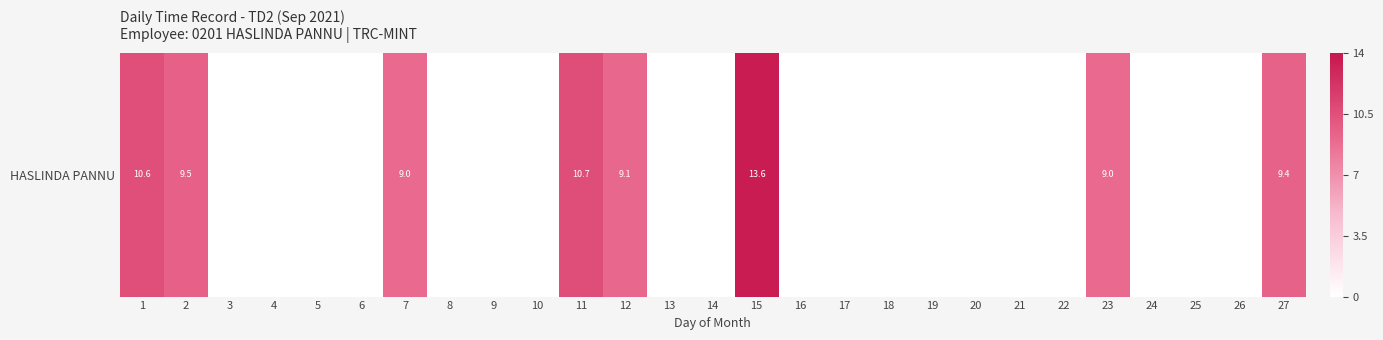

Read the value at 7.

9.0